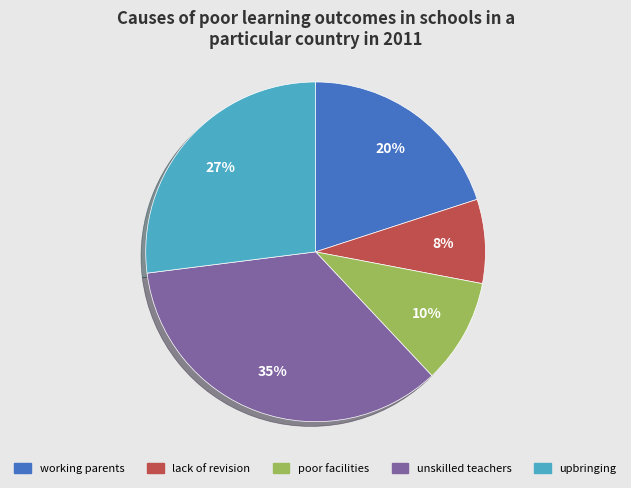

To the nearest percent, what is the difference between the largest and smallest slice percentages?

27%